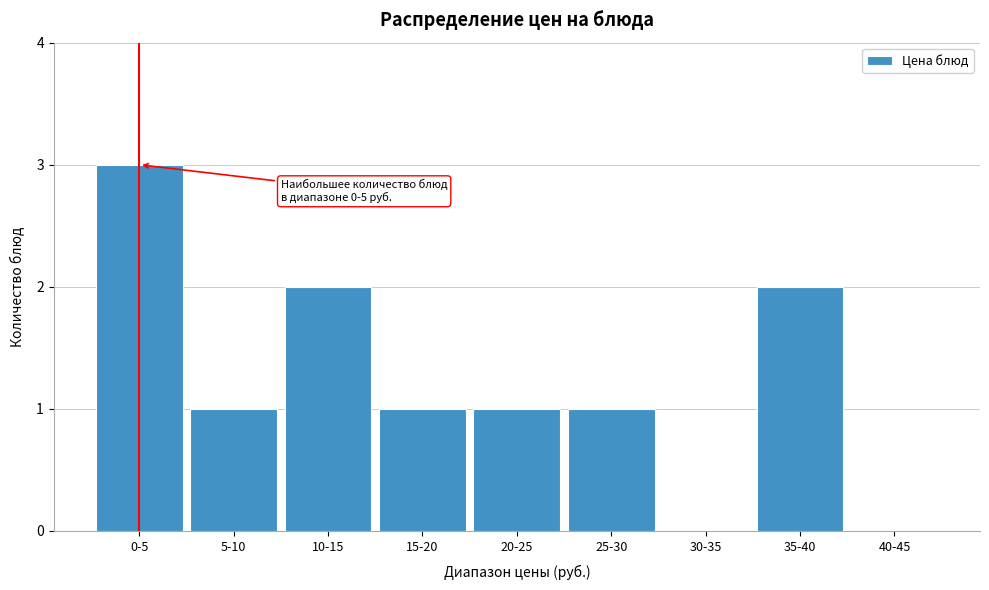

Reading left to right, what are all the values shown in this chart?

0-5=3	5-10=1	10-15=2	15-20=1	20-25=1	25-30=1	30-35=0	35-40=2	40-45=0